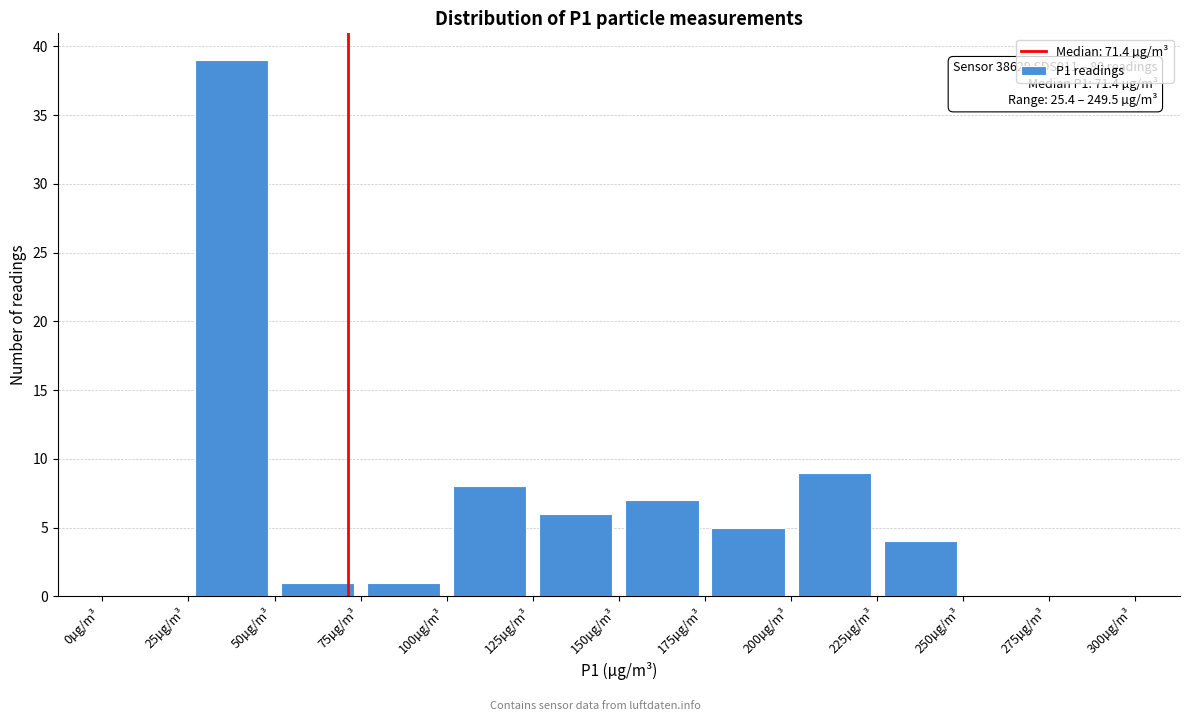

Over which range of the x-axis is the bar tallest?

25 to 50